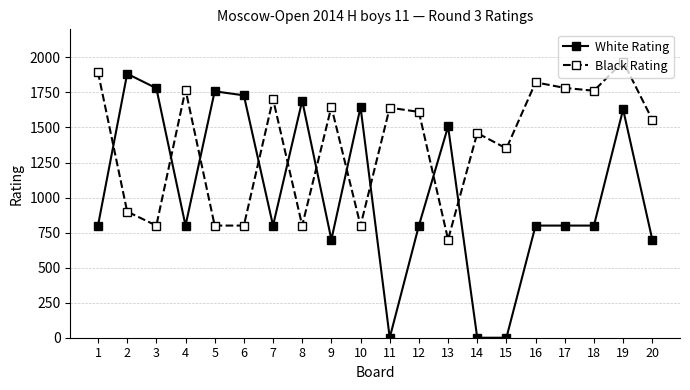

In Black Rating, how many points are higher than both neighbors (excluding endpoints)?

7